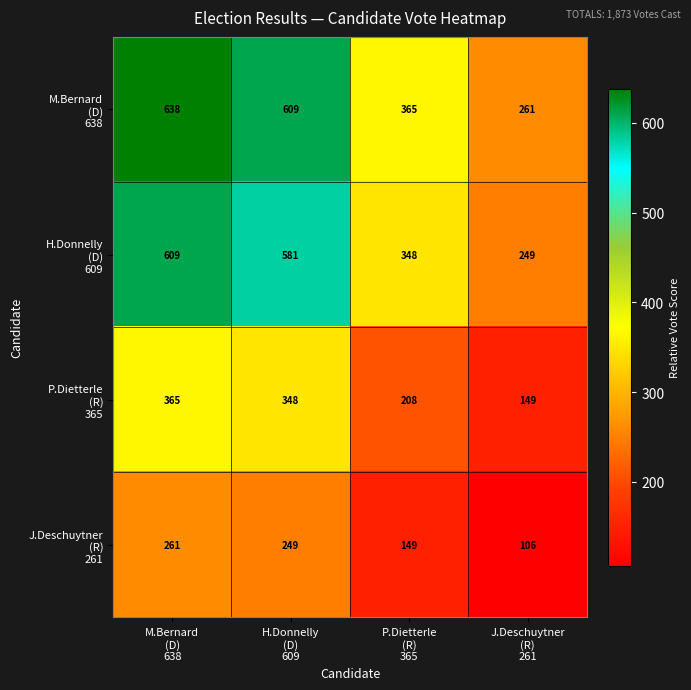

What is the smallest value displayed?

106